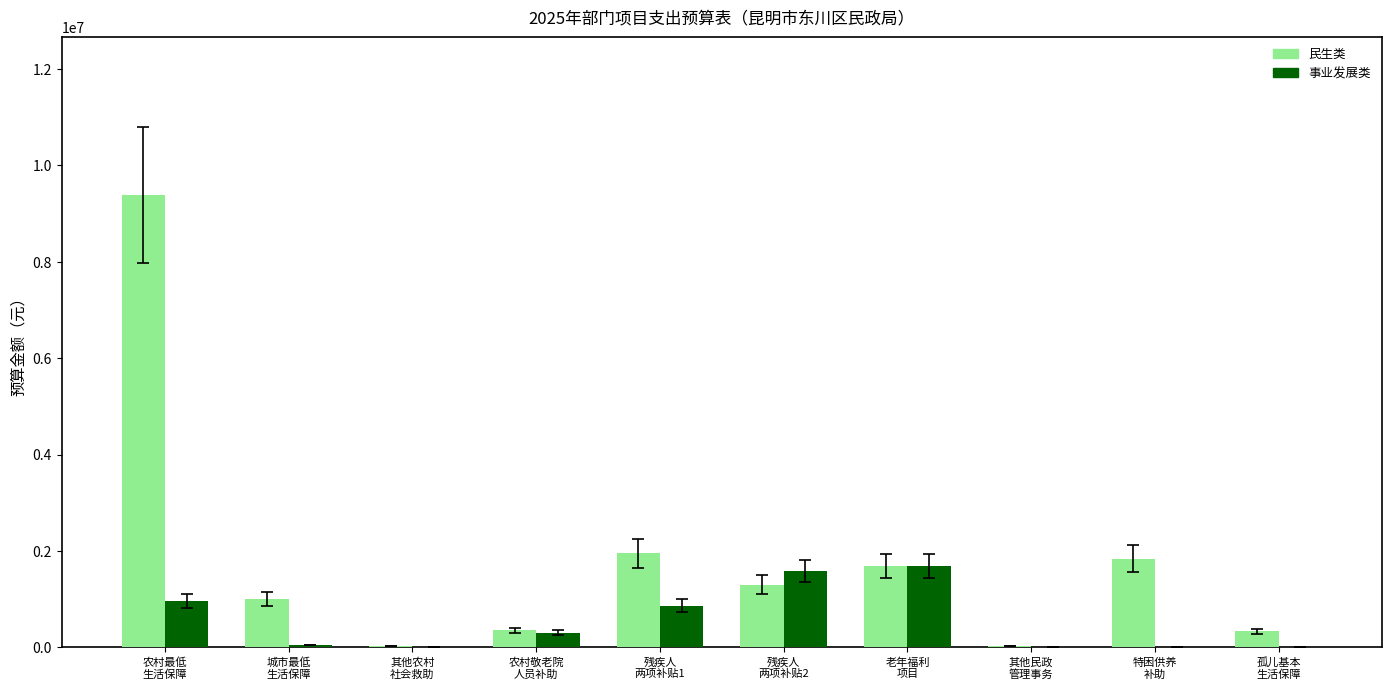

Which series has the largest total across all categories?

民生类